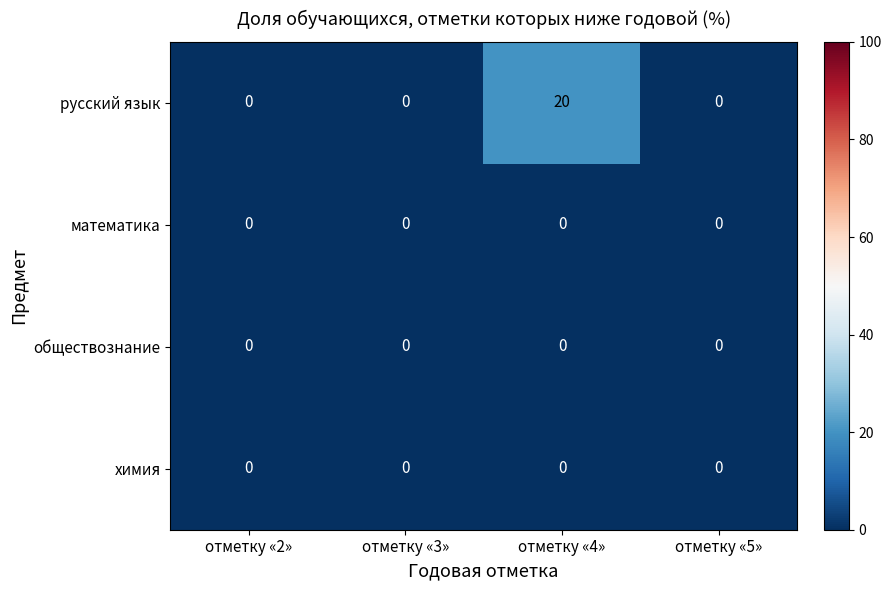

What is the greatest value displayed?

20